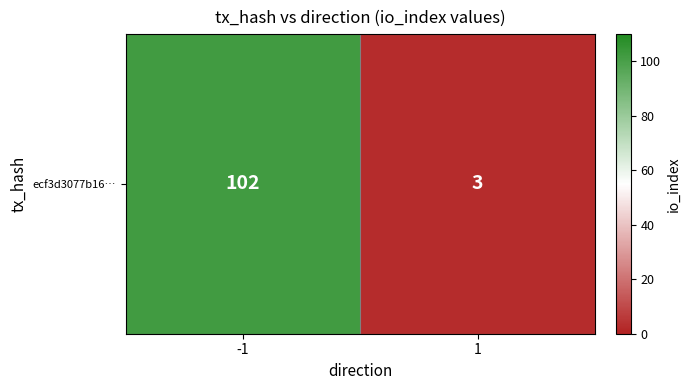

Reading left to right, what are all the values shown in this chart?

-1=102	1=3